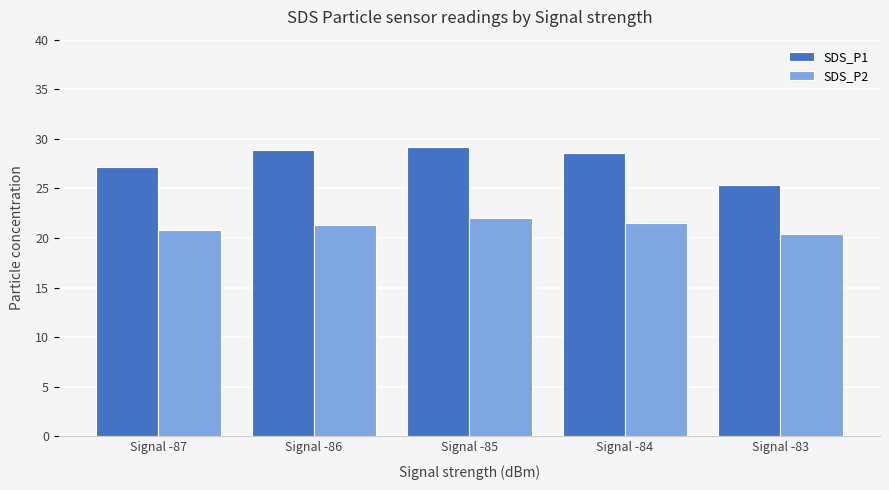

What is the value of the SDS_P1 bar at the 5th from the left?

25.4